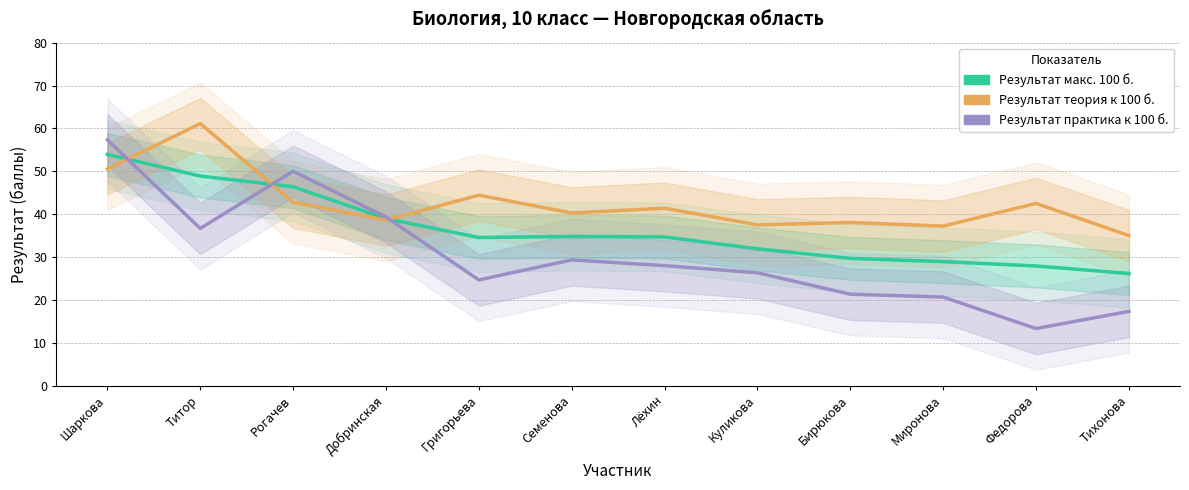

Which category has the highest value across all series?

Титор